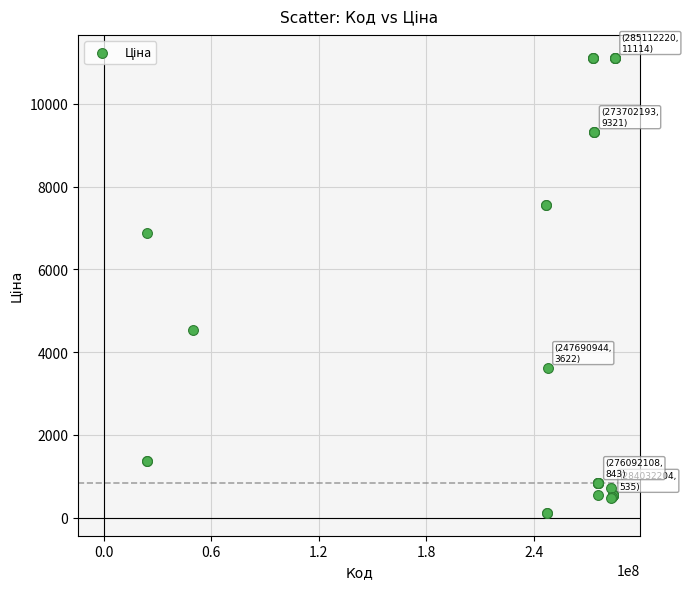

What Y value in the scatter plot is closest to 5613?

4531.4